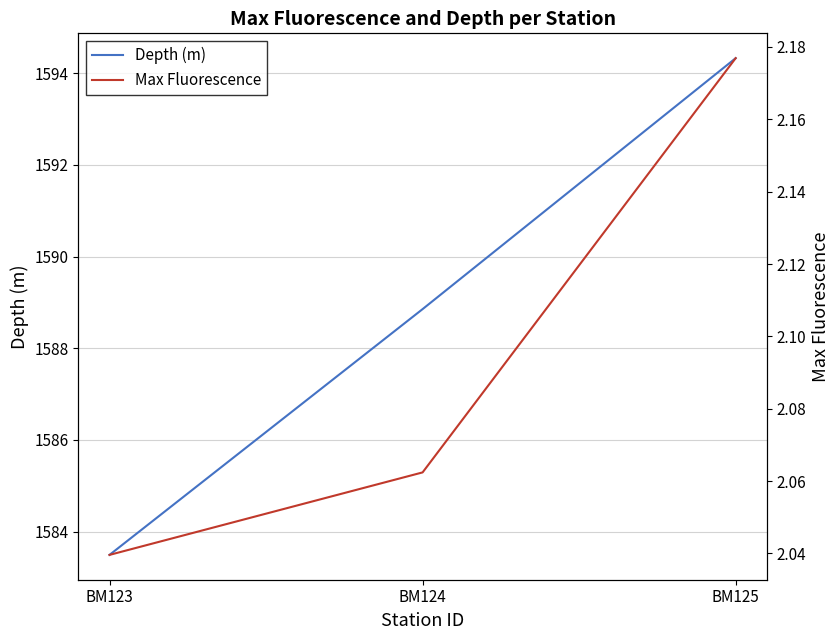

Which series has the largest total across all categories?

Depth (m)